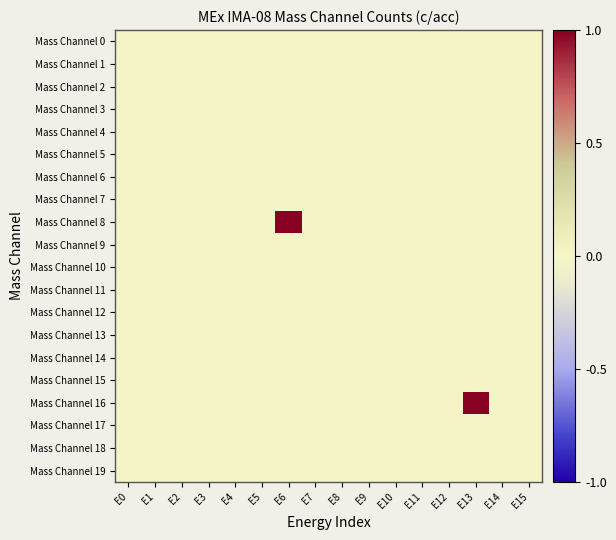

Reading left to right, transcribe all the data shown in this chart.

Mass Channel 0: E0=0	E1=0	E2=0	E3=0	E4=0	E5=0	E6=0	E7=0	E8=0	E9=0	E10=0	E11=0	E12=0	E13=0	E14=0	E15=0
Mass Channel 1: E0=0	E1=0	E2=0	E3=0	E4=0	E5=0	E6=0	E7=0	E8=0	E9=0	E10=0	E11=0	E12=0	E13=0	E14=0	E15=0
Mass Channel 2: E0=0	E1=0	E2=0	E3=0	E4=0	E5=0	E6=0	E7=0	E8=0	E9=0	E10=0	E11=0	E12=0	E13=0	E14=0	E15=0
Mass Channel 3: E0=0	E1=0	E2=0	E3=0	E4=0	E5=0	E6=0	E7=0	E8=0	E9=0	E10=0	E11=0	E12=0	E13=0	E14=0	E15=0
Mass Channel 4: E0=0	E1=0	E2=0	E3=0	E4=0	E5=0	E6=0	E7=0	E8=0	E9=0	E10=0	E11=0	E12=0	E13=0	E14=0	E15=0
Mass Channel 5: E0=0	E1=0	E2=0	E3=0	E4=0	E5=0	E6=0	E7=0	E8=0	E9=0	E10=0	E11=0	E12=0	E13=0	E14=0	E15=0
Mass Channel 6: E0=0	E1=0	E2=0	E3=0	E4=0	E5=0	E6=0	E7=0	E8=0	E9=0	E10=0	E11=0	E12=0	E13=0	E14=0	E15=0
Mass Channel 7: E0=0	E1=0	E2=0	E3=0	E4=0	E5=0	E6=0	E7=0	E8=0	E9=0	E10=0	E11=0	E12=0	E13=0	E14=0	E15=0
Mass Channel 8: E0=0	E1=0	E2=0	E3=0	E4=0	E5=0	E6=1	E7=0	E8=0	E9=0	E10=0	E11=0	E12=0	E13=0	E14=0	E15=0
Mass Channel 9: E0=0	E1=0	E2=0	E3=0	E4=0	E5=0	E6=0	E7=0	E8=0	E9=0	E10=0	E11=0	E12=0	E13=0	E14=0	E15=0
Mass Channel 10: E0=0	E1=0	E2=0	E3=0	E4=0	E5=0	E6=0	E7=0	E8=0	E9=0	E10=0	E11=0	E12=0	E13=0	E14=0	E15=0
Mass Channel 11: E0=0	E1=0	E2=0	E3=0	E4=0	E5=0	E6=0	E7=0	E8=0	E9=0	E10=0	E11=0	E12=0	E13=0	E14=0	E15=0
Mass Channel 12: E0=0	E1=0	E2=0	E3=0	E4=0	E5=0	E6=0	E7=0	E8=0	E9=0	E10=0	E11=0	E12=0	E13=0	E14=0	E15=0
Mass Channel 13: E0=0	E1=0	E2=0	E3=0	E4=0	E5=0	E6=0	E7=0	E8=0	E9=0	E10=0	E11=0	E12=0	E13=0	E14=0	E15=0
Mass Channel 14: E0=0	E1=0	E2=0	E3=0	E4=0	E5=0	E6=0	E7=0	E8=0	E9=0	E10=0	E11=0	E12=0	E13=0	E14=0	E15=0
Mass Channel 15: E0=0	E1=0	E2=0	E3=0	E4=0	E5=0	E6=0	E7=0	E8=0	E9=0	E10=0	E11=0	E12=0	E13=0	E14=0	E15=0
Mass Channel 16: E0=0	E1=0	E2=0	E3=0	E4=0	E5=0	E6=0	E7=0	E8=0	E9=0	E10=0	E11=0	E12=0	E13=1	E14=0	E15=0
Mass Channel 17: E0=0	E1=0	E2=0	E3=0	E4=0	E5=0	E6=0	E7=0	E8=0	E9=0	E10=0	E11=0	E12=0	E13=0	E14=0	E15=0
Mass Channel 18: E0=0	E1=0	E2=0	E3=0	E4=0	E5=0	E6=0	E7=0	E8=0	E9=0	E10=0	E11=0	E12=0	E13=0	E14=0	E15=0
Mass Channel 19: E0=0	E1=0	E2=0	E3=0	E4=0	E5=0	E6=0	E7=0	E8=0	E9=0	E10=0	E11=0	E12=0	E13=0	E14=0	E15=0